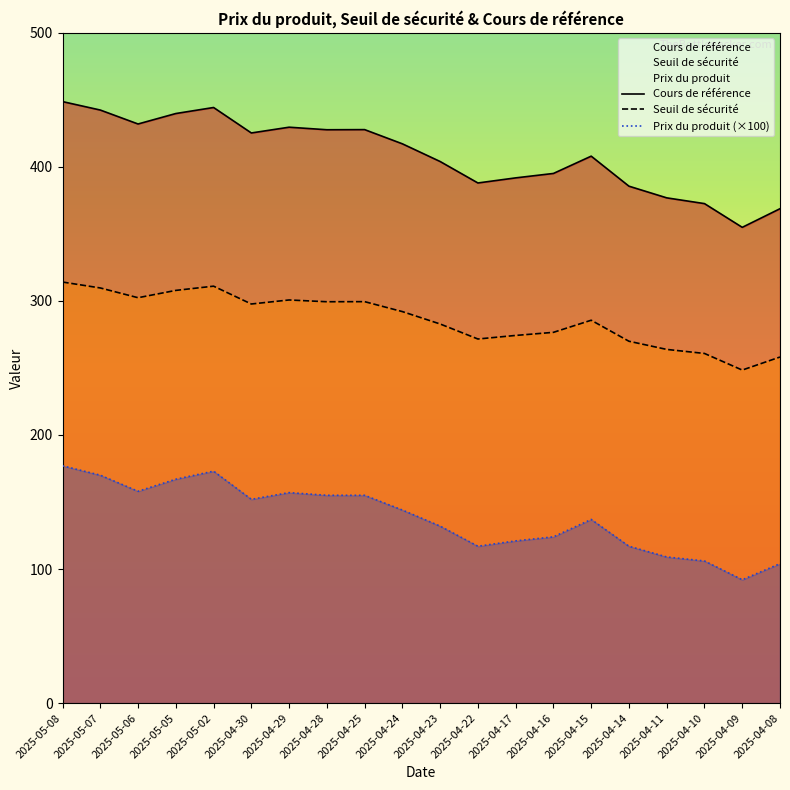

At how many categories does at least one series exceed 110?

20